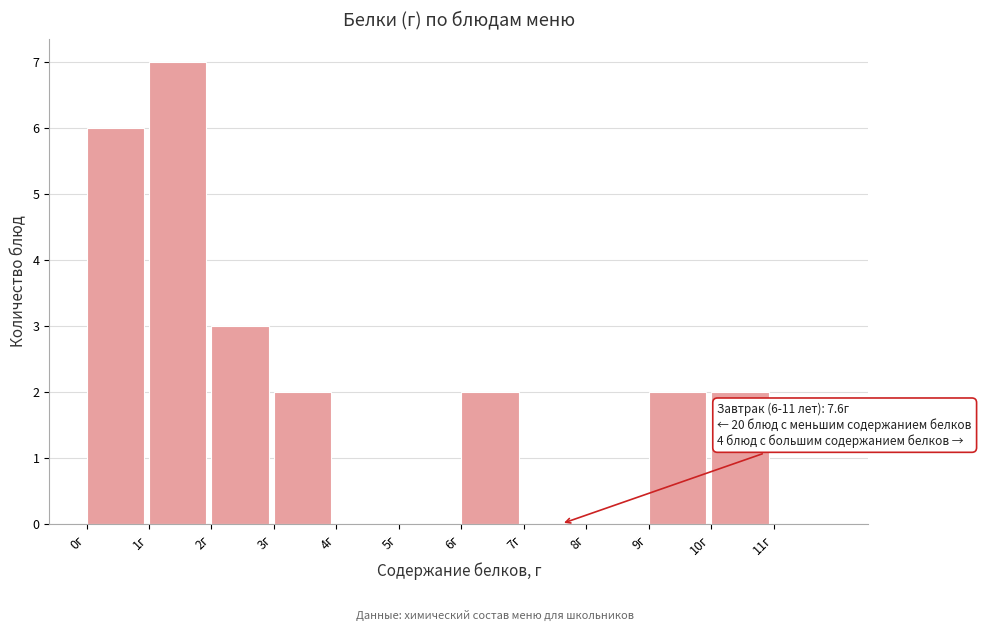

Over which range of the x-axis is the bar tallest?

1 to 2